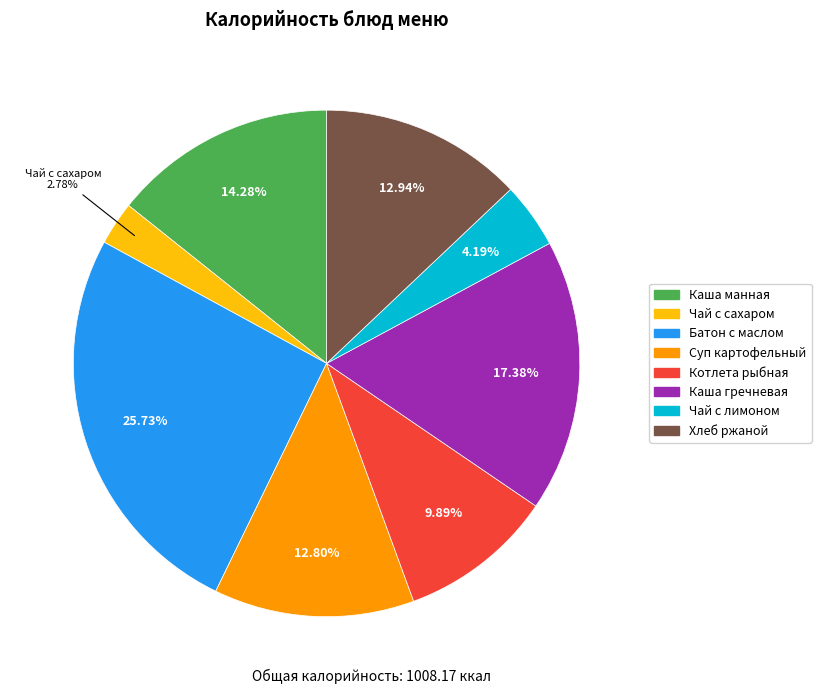

What percentage do Чай с сахаром and Батон с маслом together represent?

28.5%